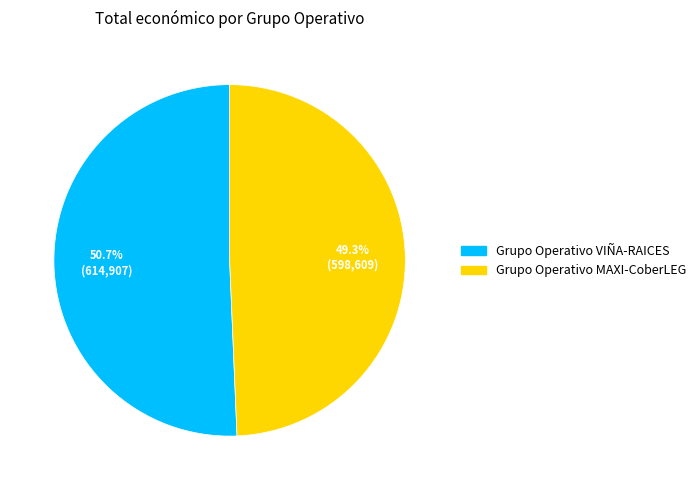

What is the smallest slice in the pie chart?

Grupo Operativo MAXI-CoberLEG